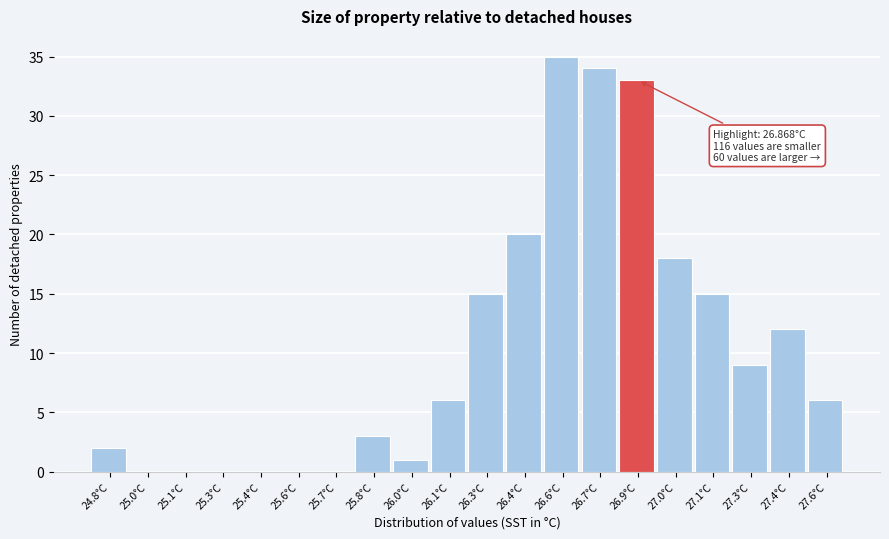

Reading left to right, what are all the values shown in this chart?

24.8°C=2	25.0°C=0	25.1°C=0	25.3°C=0	25.4°C=0	25.6°C=0	25.7°C=0	25.8°C=3	26.0°C=1	26.1°C=6	26.3°C=15	26.4°C=20	26.6°C=35	26.7°C=34	26.9°C=33	27.0°C=18	27.1°C=15	27.3°C=9	27.4°C=12	27.6°C=6